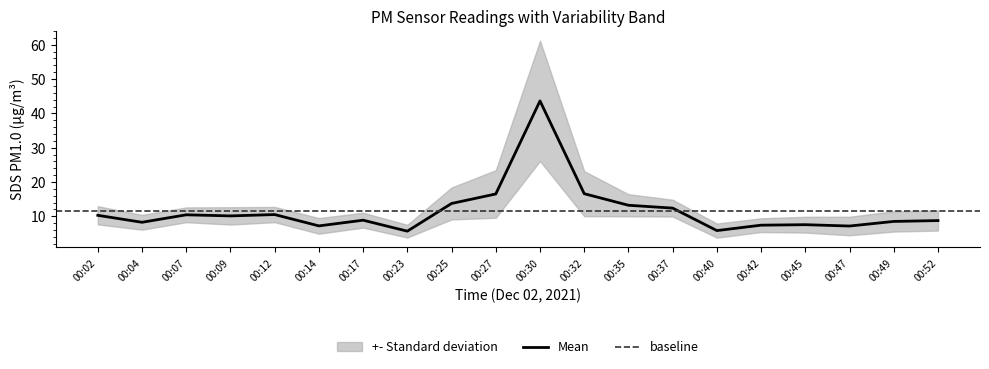

True or false: Mean has a value of 13.2 at 00:35.

True